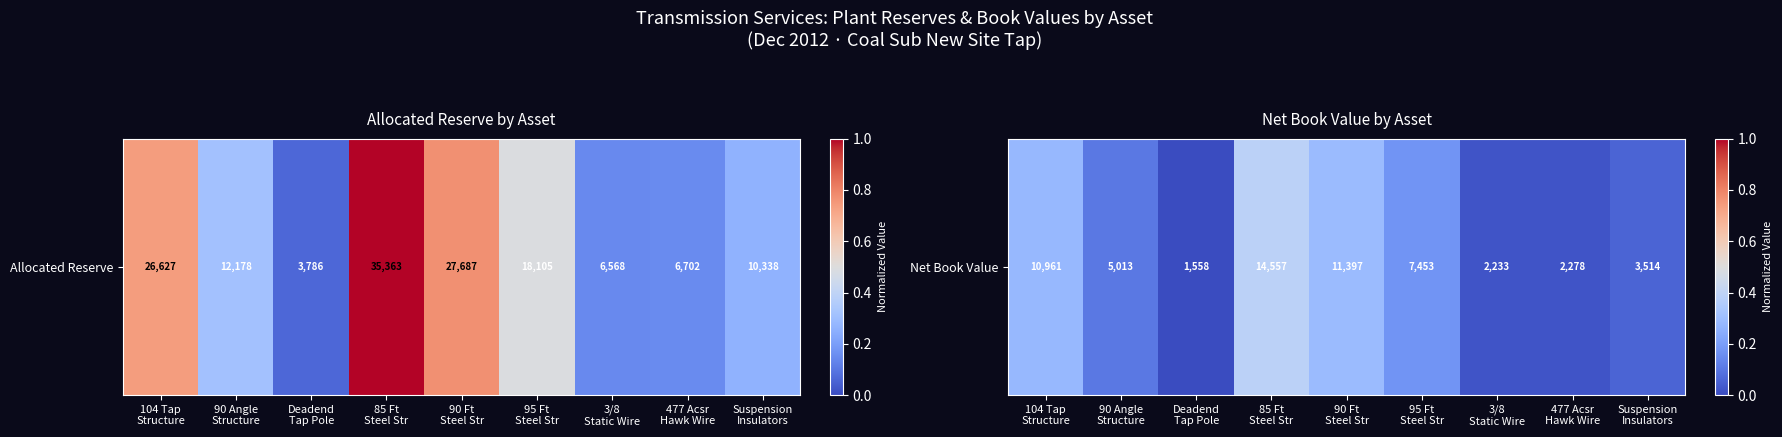

What is the change in value from 104 Tap
Structure to 3/8
Static Wire?

-0.3